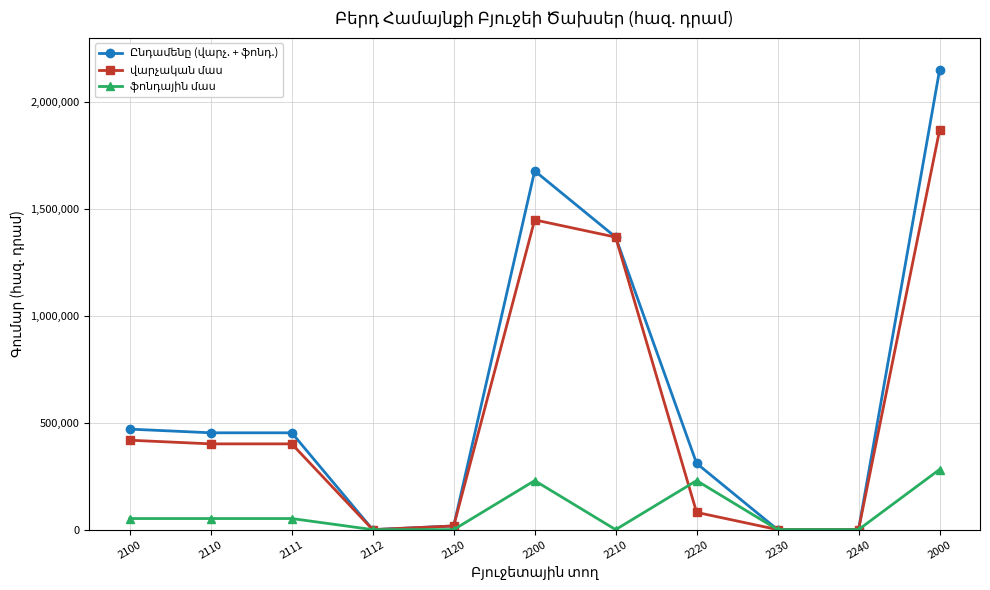

How many data points does each series have?

11